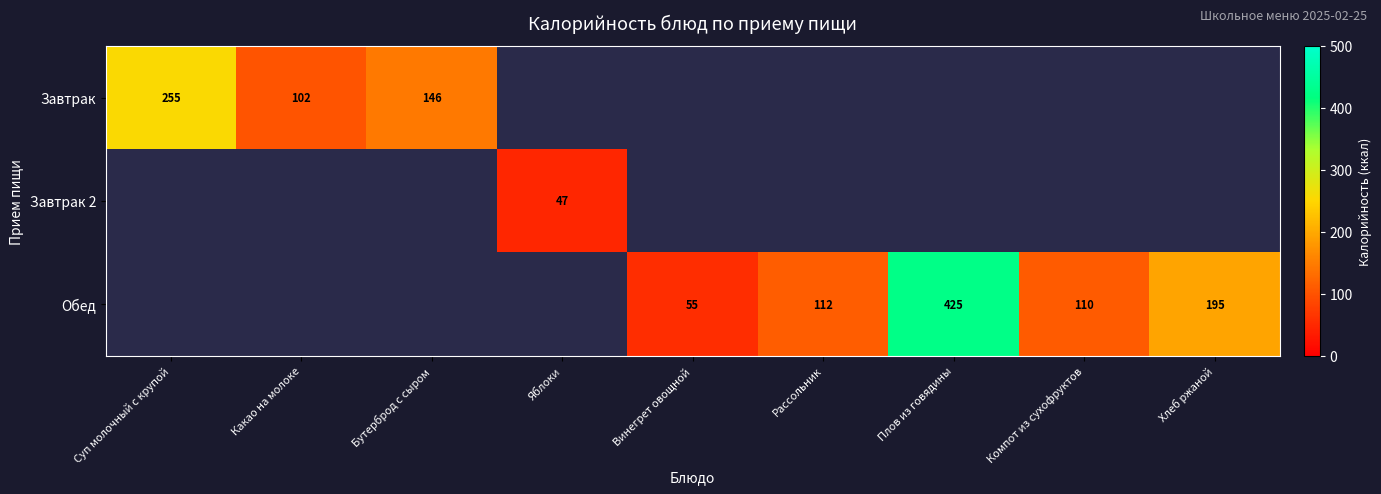

Is it true that Завтрак equals 102 at Какао на молоке?

True